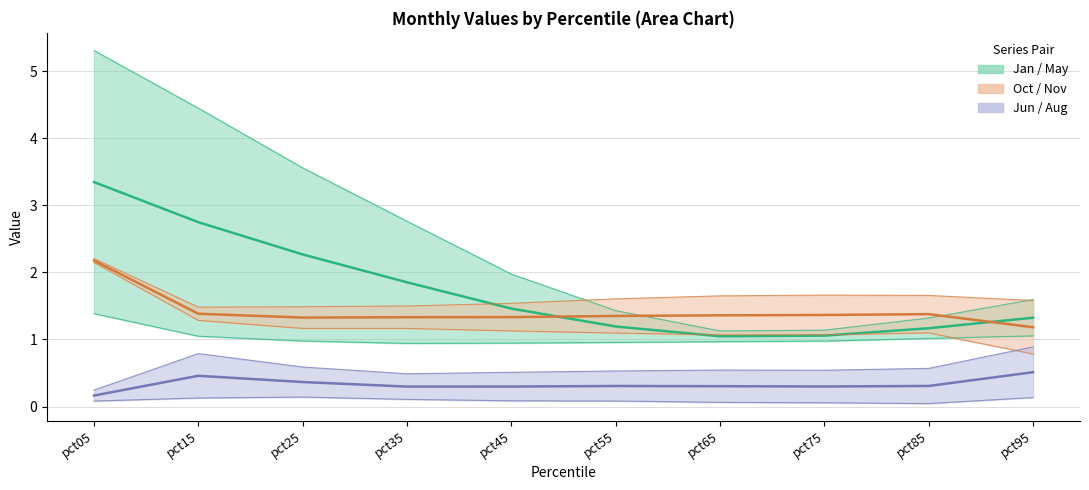

True or false: Jan and Nov intersect in this chart.

False